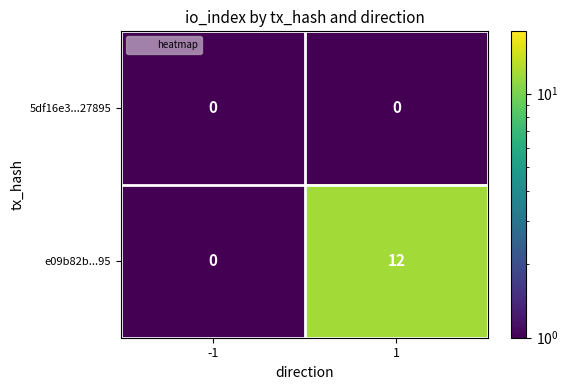

How many distinct data groups are displayed?

2